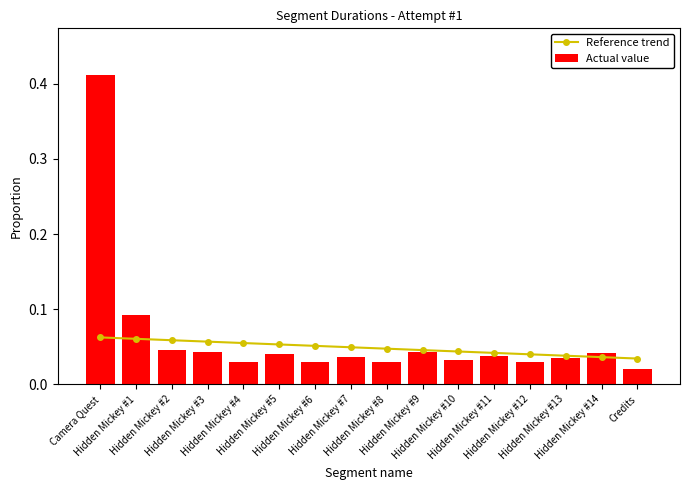

What are all the series names shown in the legend?

Reference trend, Actual value